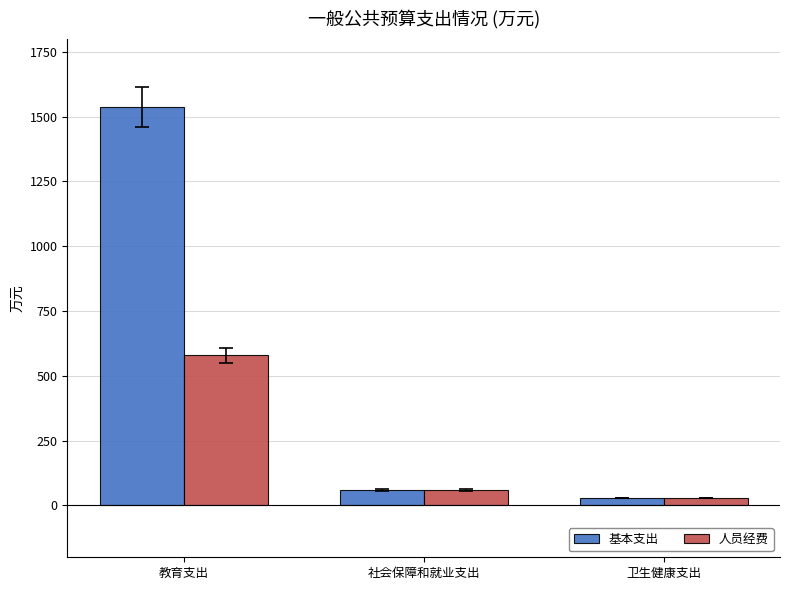

Is it true that 人员经费 equals 182.2 at 教育支出?

False